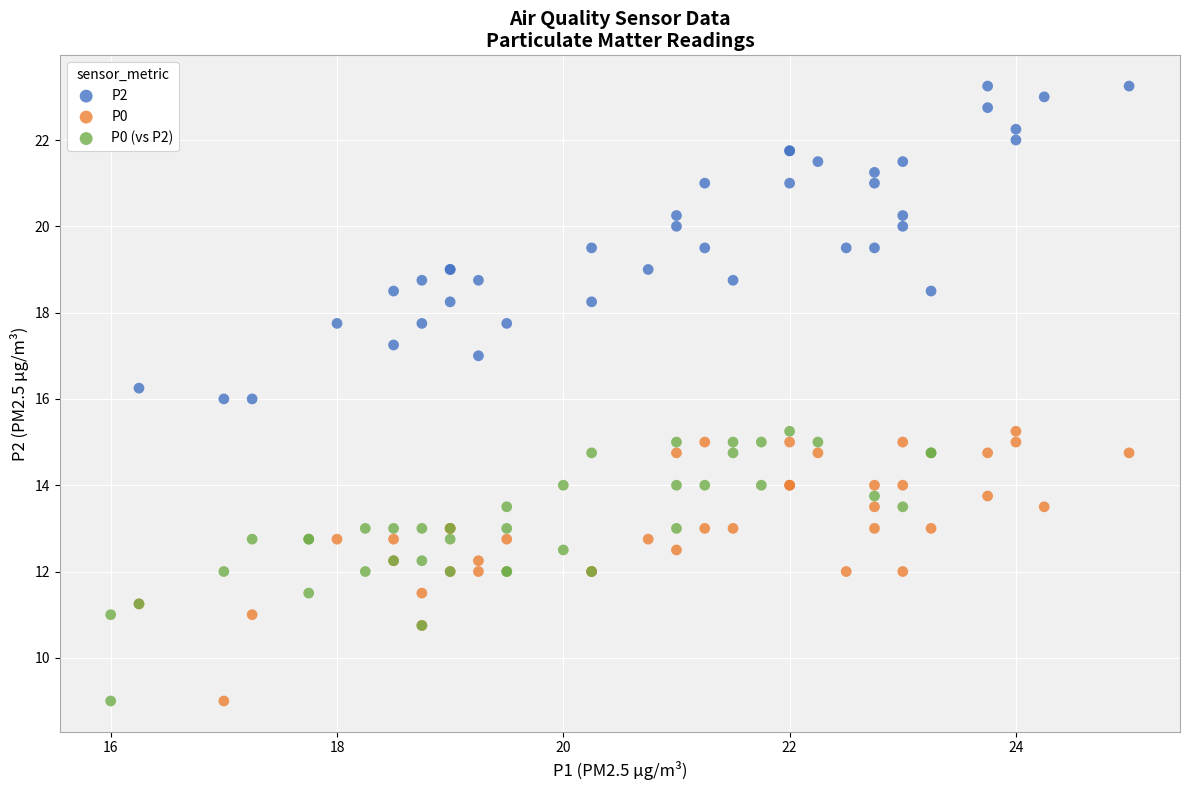

Which series has the widest spread of Y values?

P2